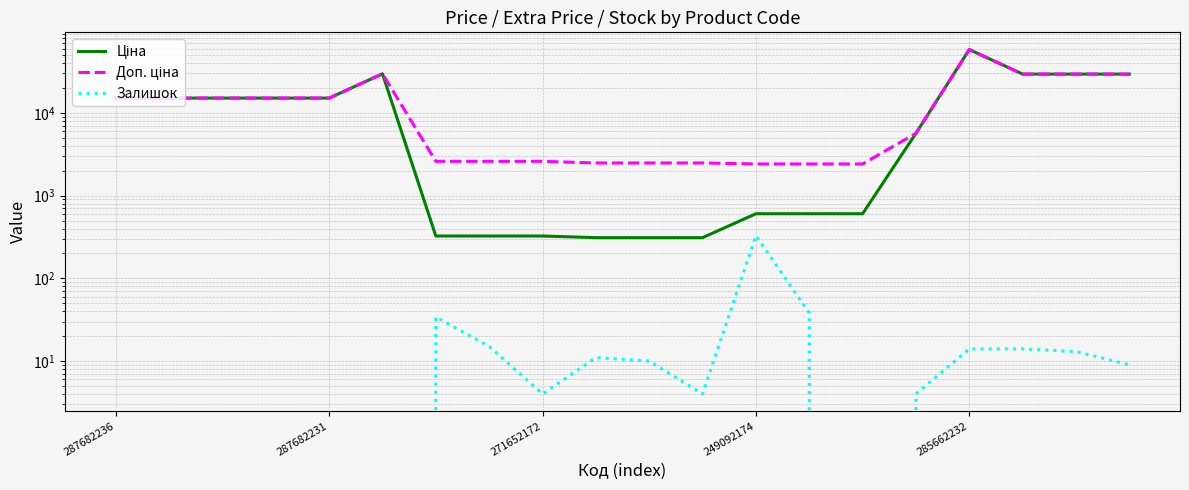

What is the minimum value for Доп. ціна?

2414.8